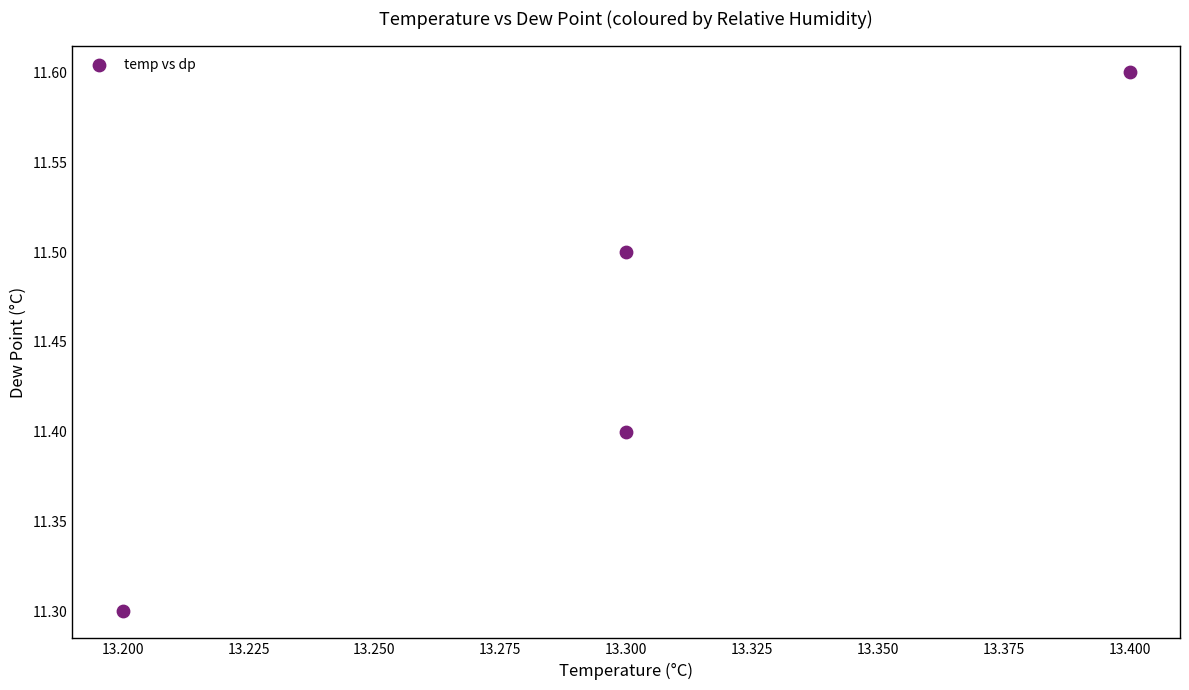

What is the range of Y values (max minus min)?

0.3